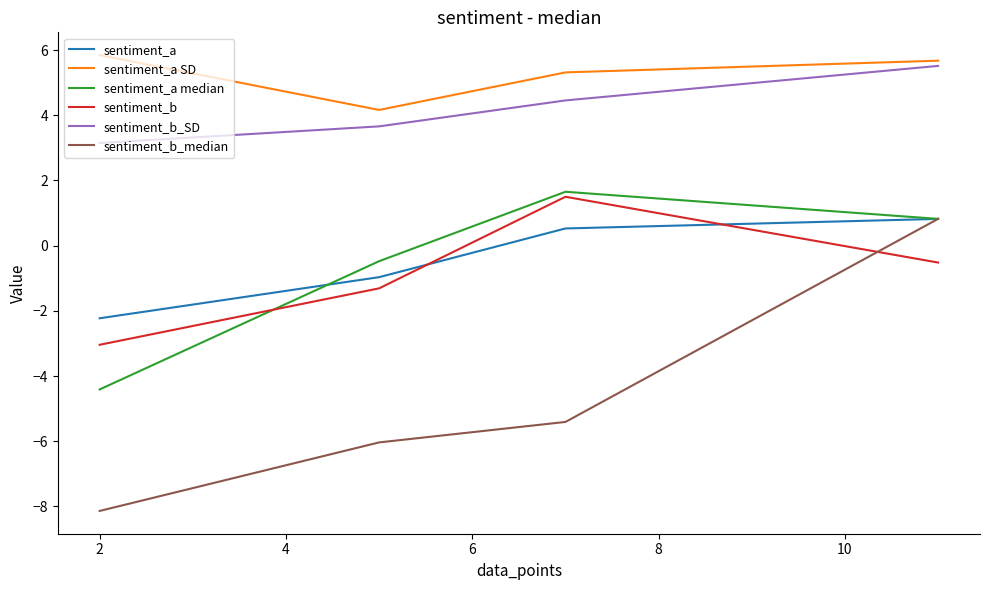

True or false: sentiment_b_median and sentiment_a SD cross at least once.

False